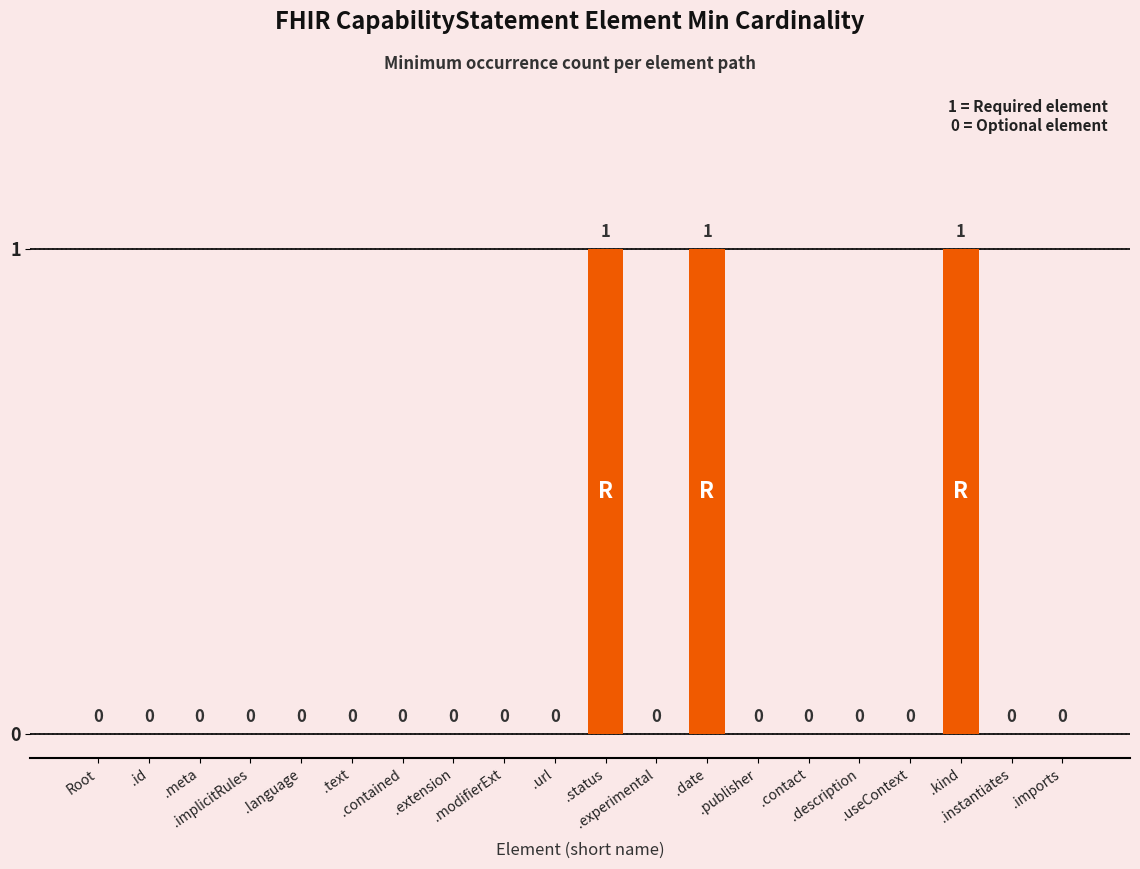

Reading left to right, extract all data points from this chart.

0	0	0	0	0	0	0	0	0	0	1	0	1	0	0	0	0	1	0	0